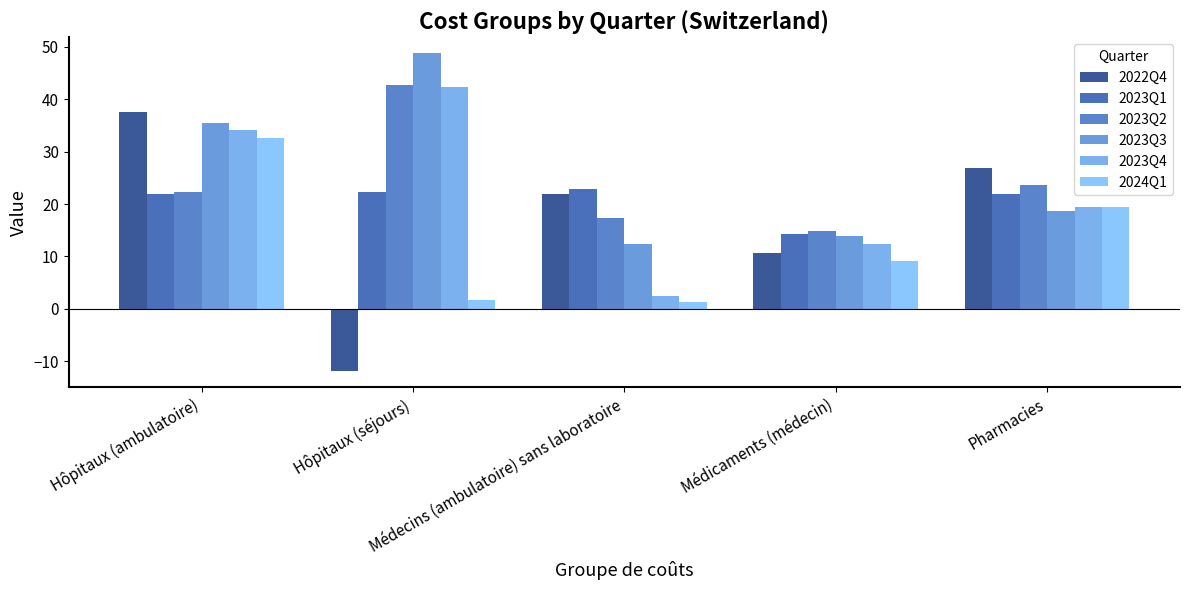

Where is 2023Q1 nearest to the value 18?

Médicaments (médecin)